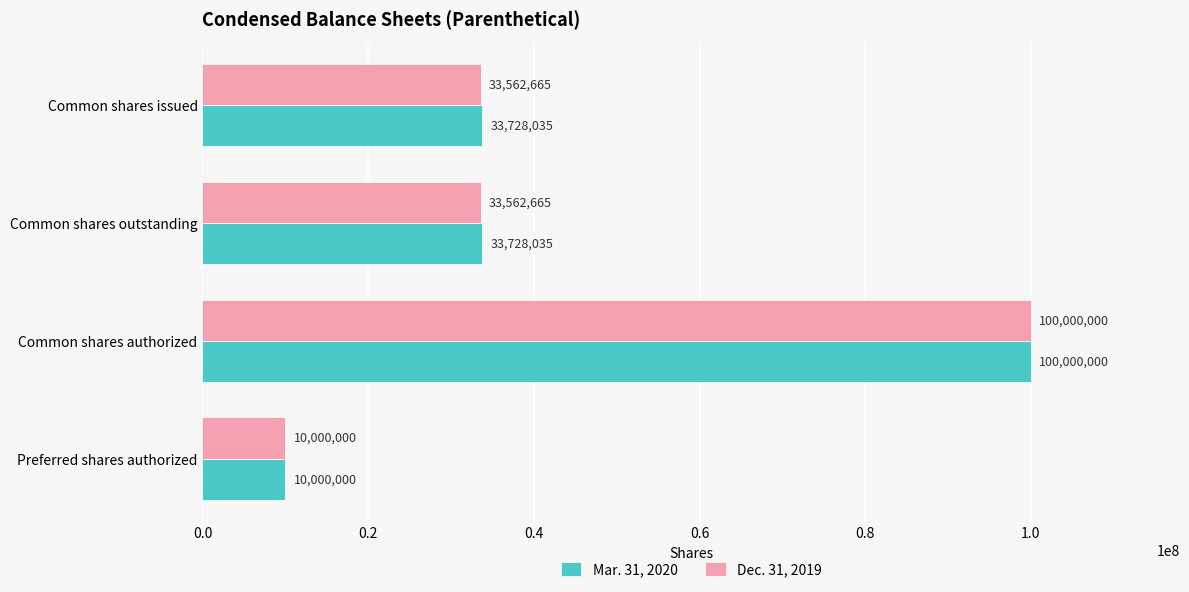

At which label does Dec. 31, 2019 reach its peak?

Common shares authorized